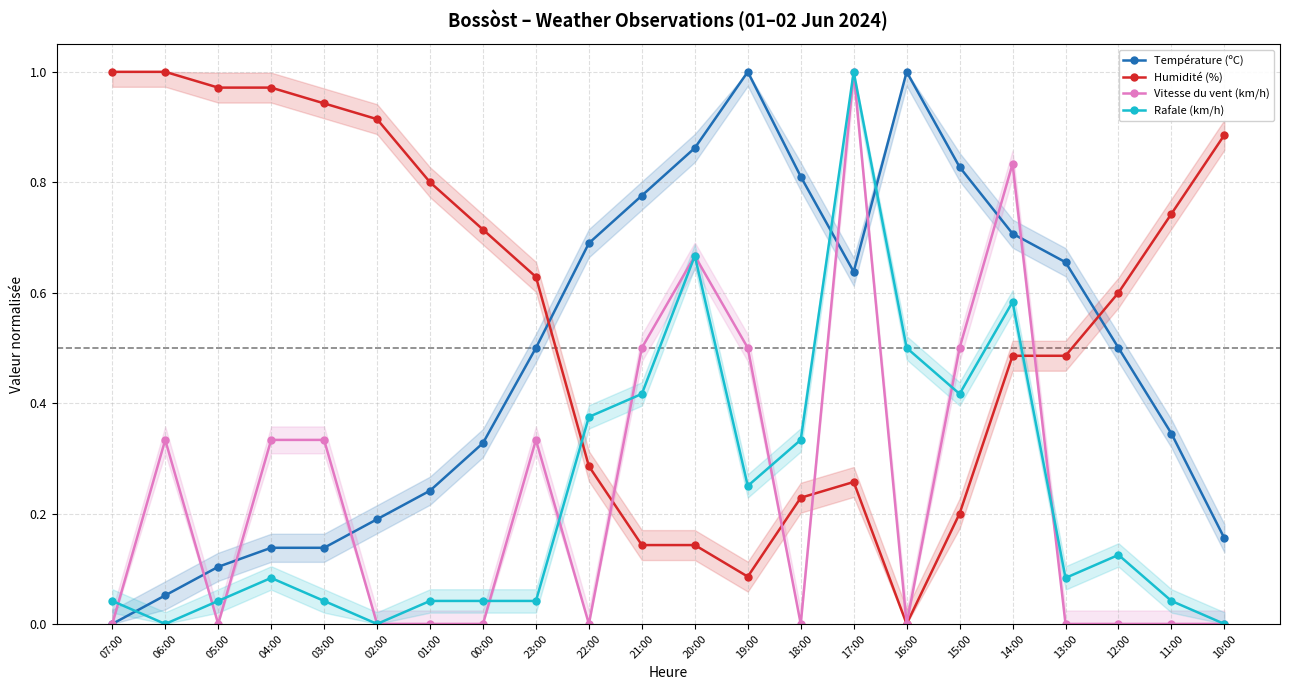

Between which two adjacent categories do Humidité (%) and Rafale (km/h) first intersect?

23:00 and 22:00